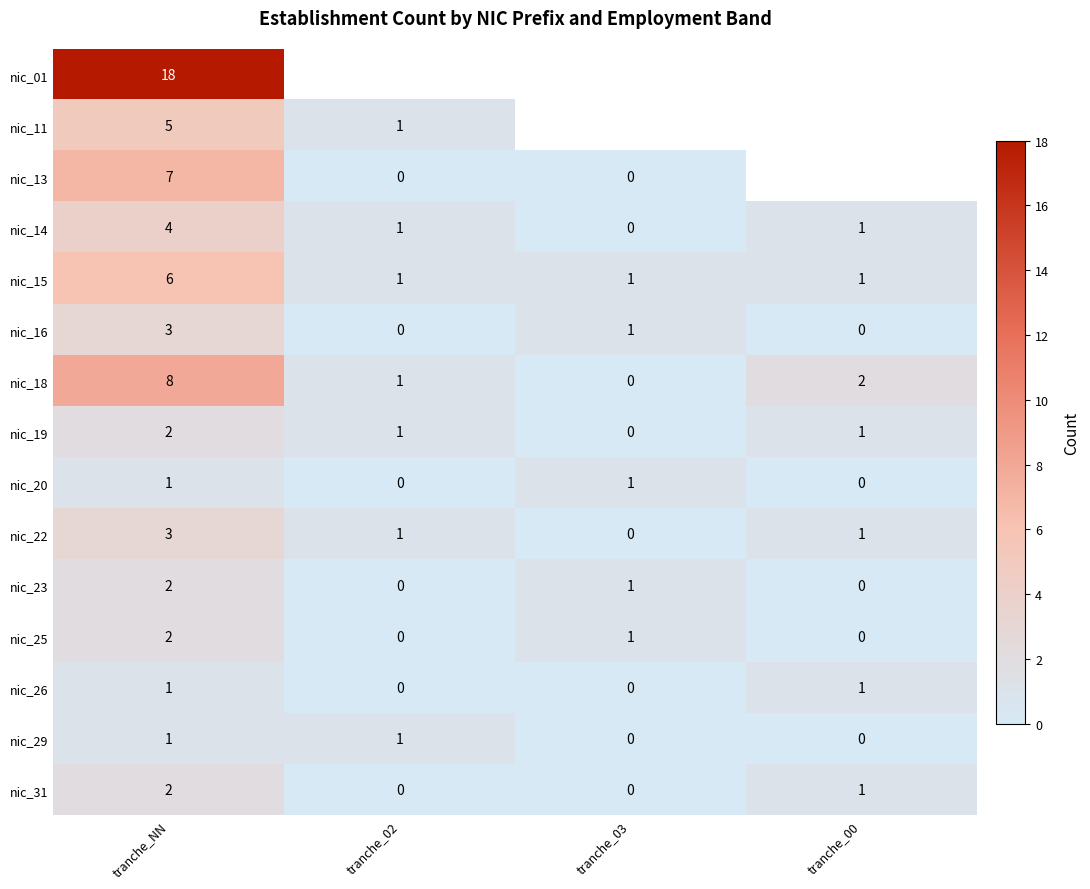

What is the sum of all nic_14 values?

6